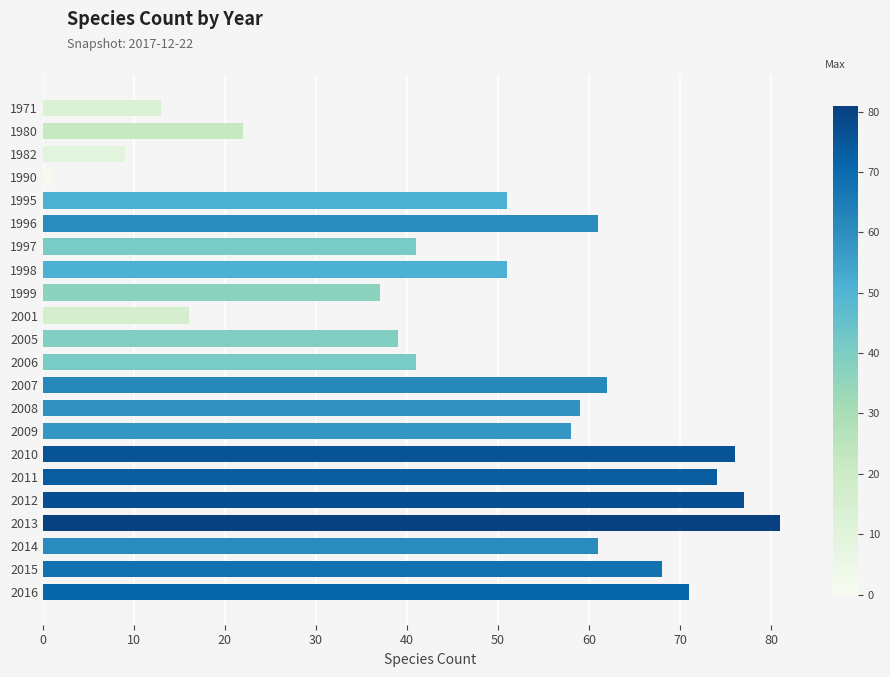

What is the sum of all values?

1069